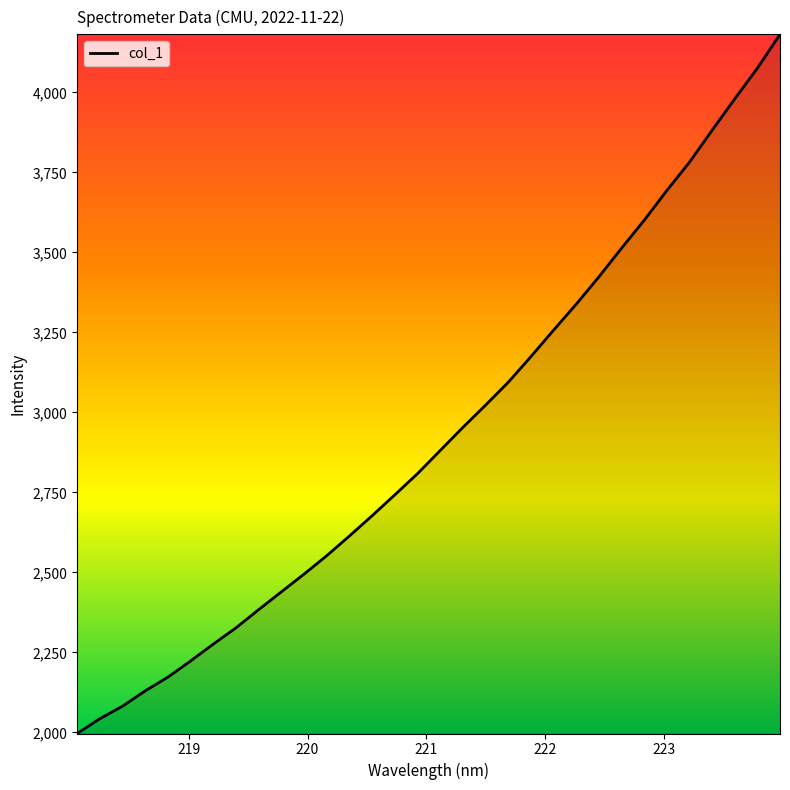

What is the minimum value shown in the chart?

1996.3